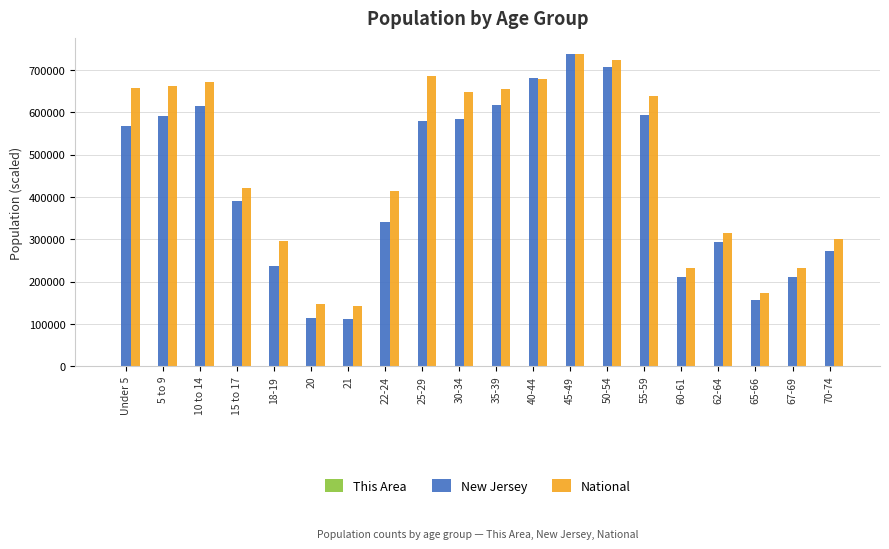

The value of New Jersey at 45-49 is 738000.0. True or false?

True